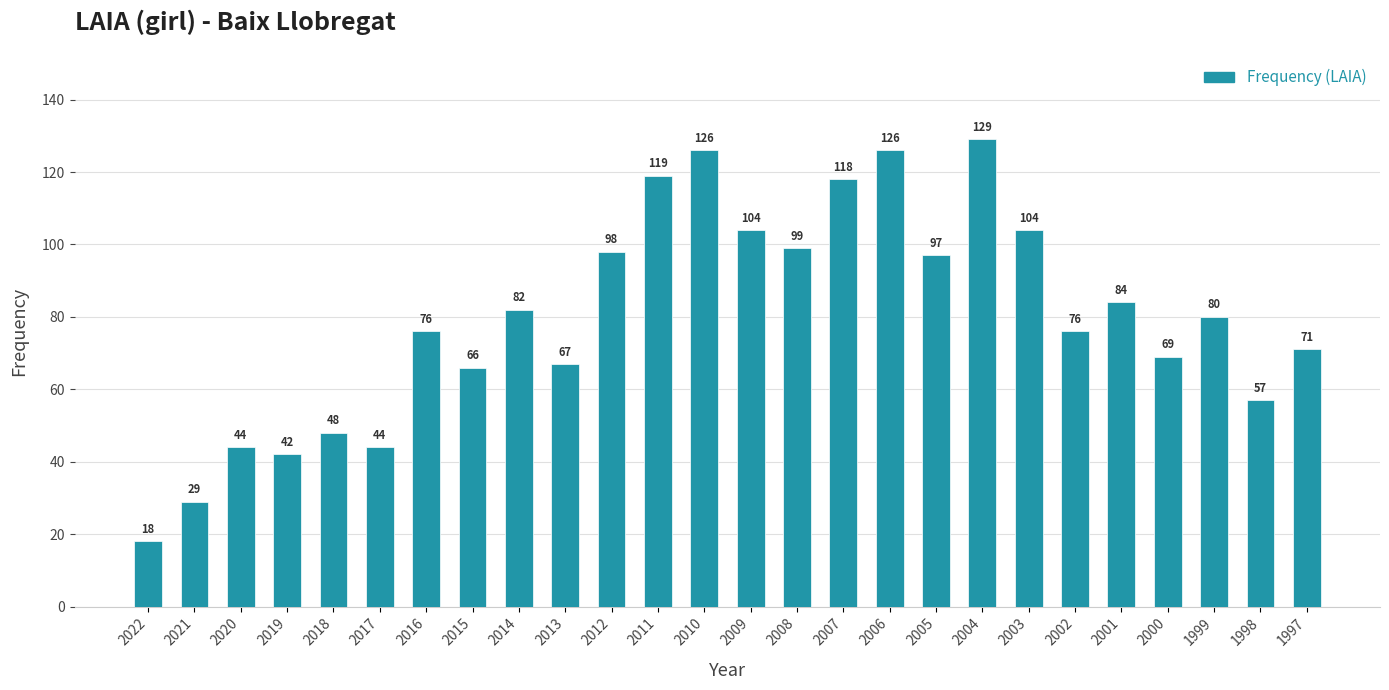

What is the value of the 16th bar from the left?

118